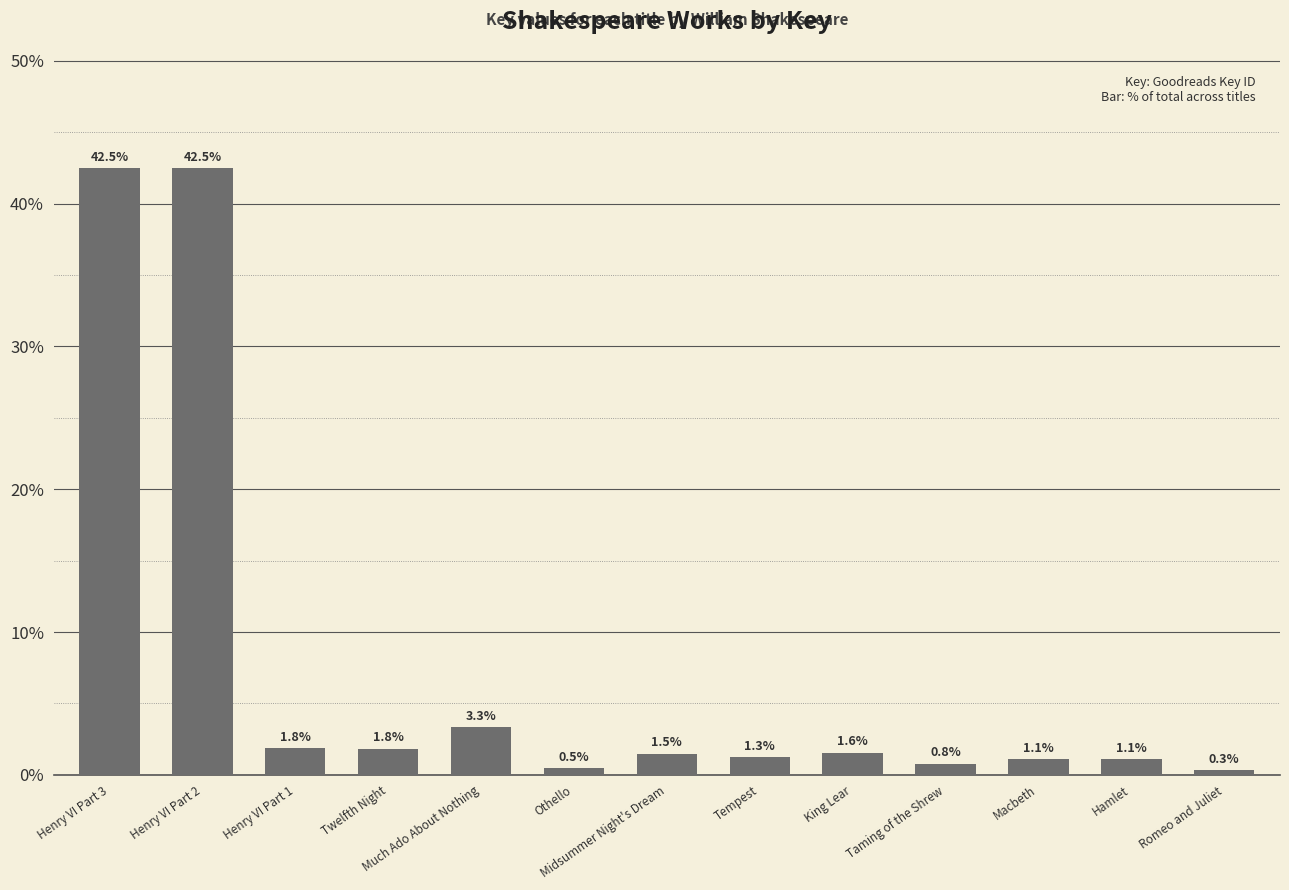

Reading right to left, extract all data points from this chart.

Romeo and Juliet=0.3	Hamlet=1.1	Macbeth=1.1	Taming of the Shrew=0.8	King Lear=1.6	Tempest=1.3	Midsummer Night's Dream=1.5	Othello=0.5	Much Ado About Nothing=3.3	Twelfth Night=1.8	Henry VI Part 1=1.8	Henry VI Part 2=42.5	Henry VI Part 3=42.5